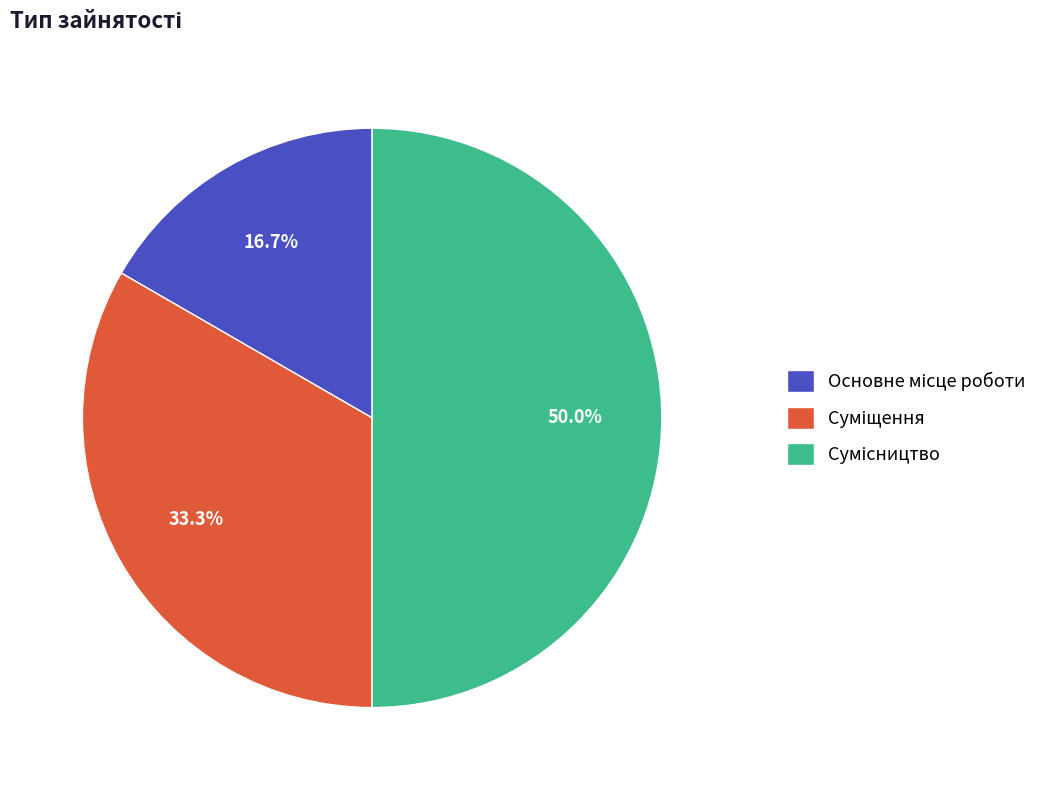

To the nearest percent, what is the combined percentage of Сумісництво and Основне місце роботи?

67%